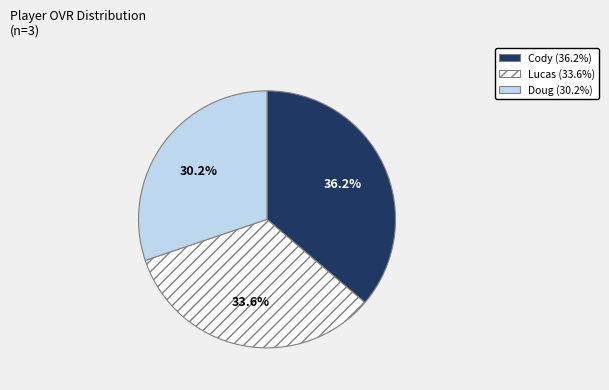

Which slice is the smallest?

Doug